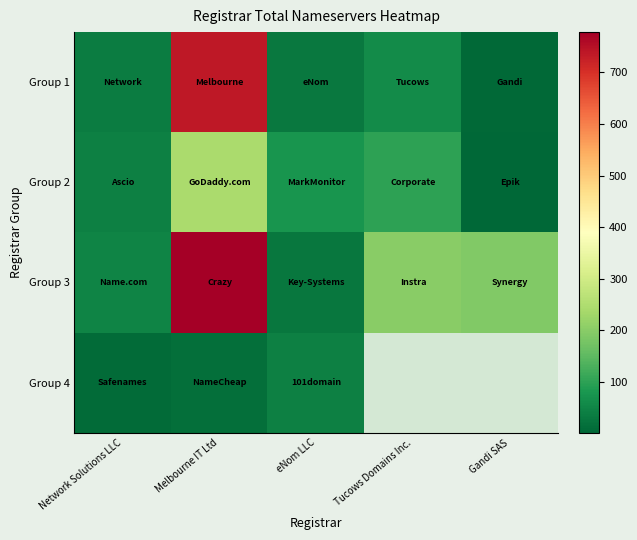

True or false: Group 3 has a value of 19.2 at eNom LLC.

False